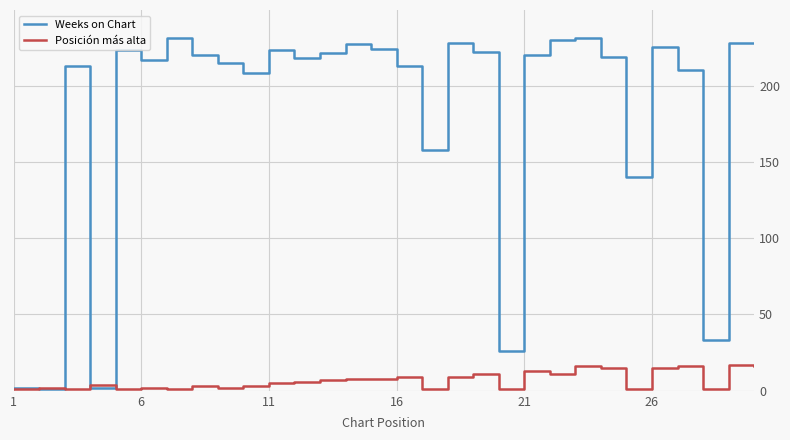

List the series in order of their overall mean, highest first.

Weeks on Chart, Posición más alta